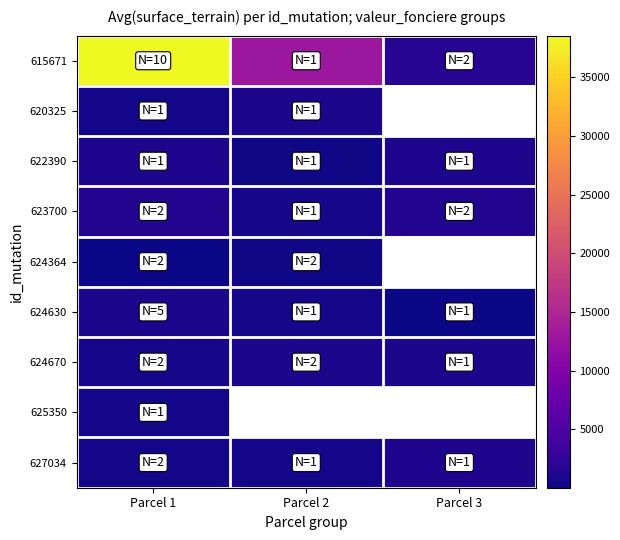

The value of 623700 at Parcel 2 is 785.1. True or false?

False